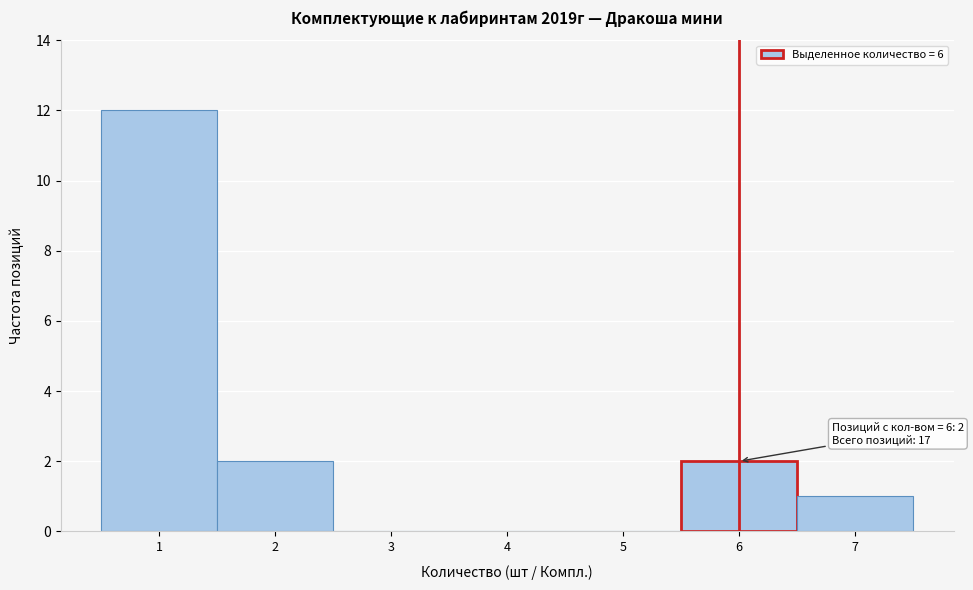

Which range on the x-axis has the tallest bar?

0.5 to 1.5